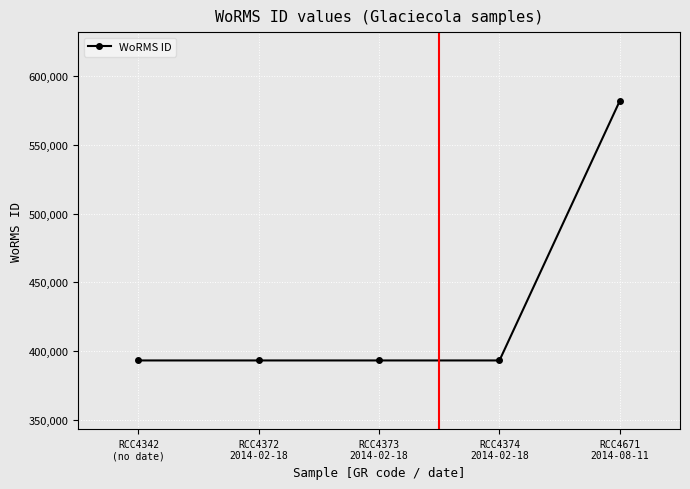

What is the ratio of the value at RCC4671
2014-08-11 to the value at RCC4374
2014-02-18?

1.5